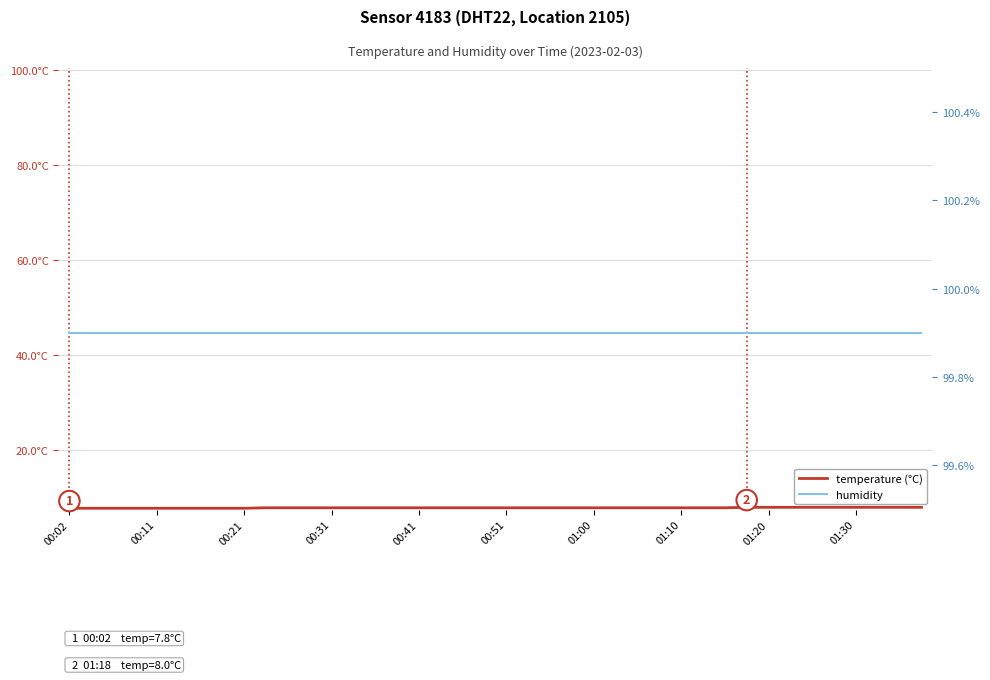

Between 30 and 18, which is larger?

30